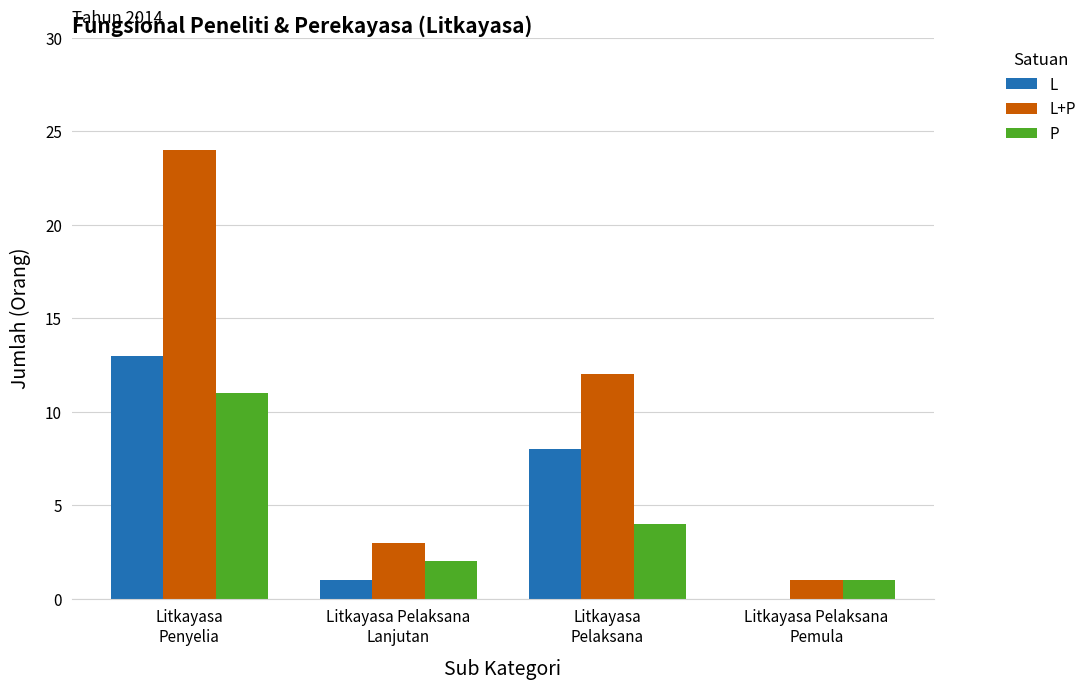

What is the sum of all P values?

18